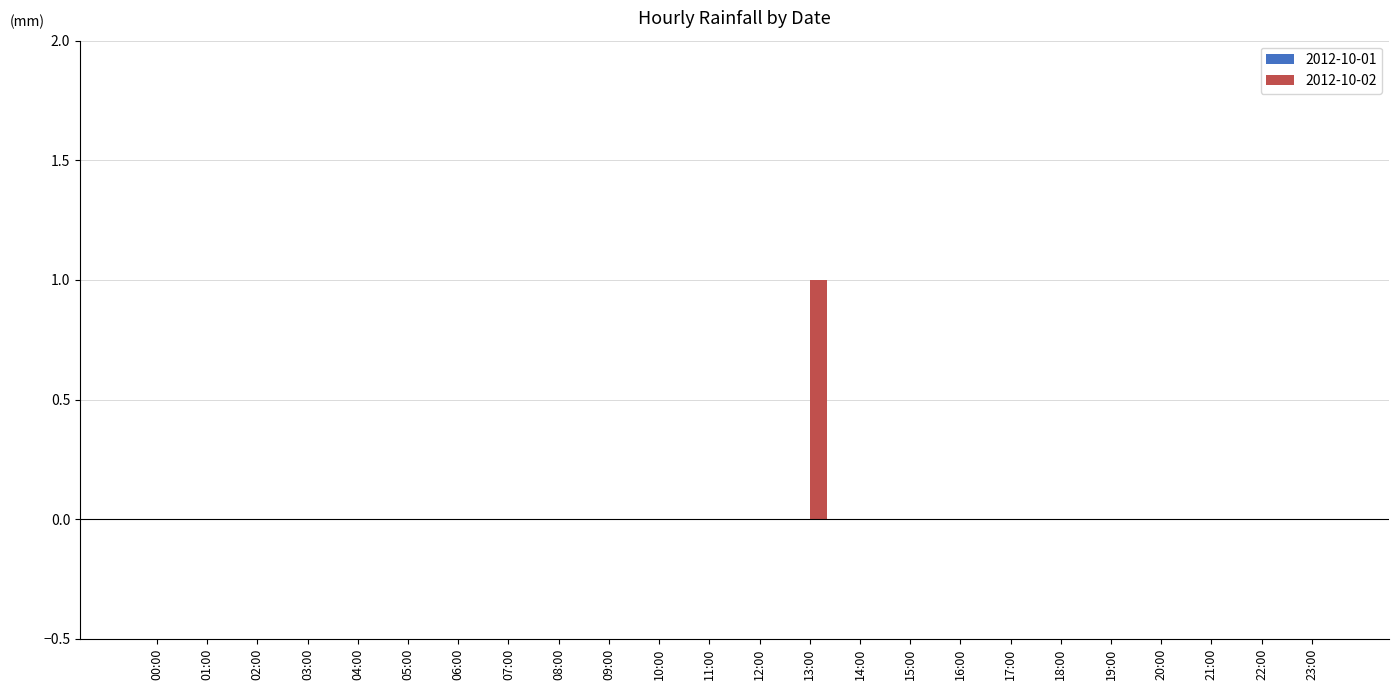

Does the chart contain stacked bars?

No